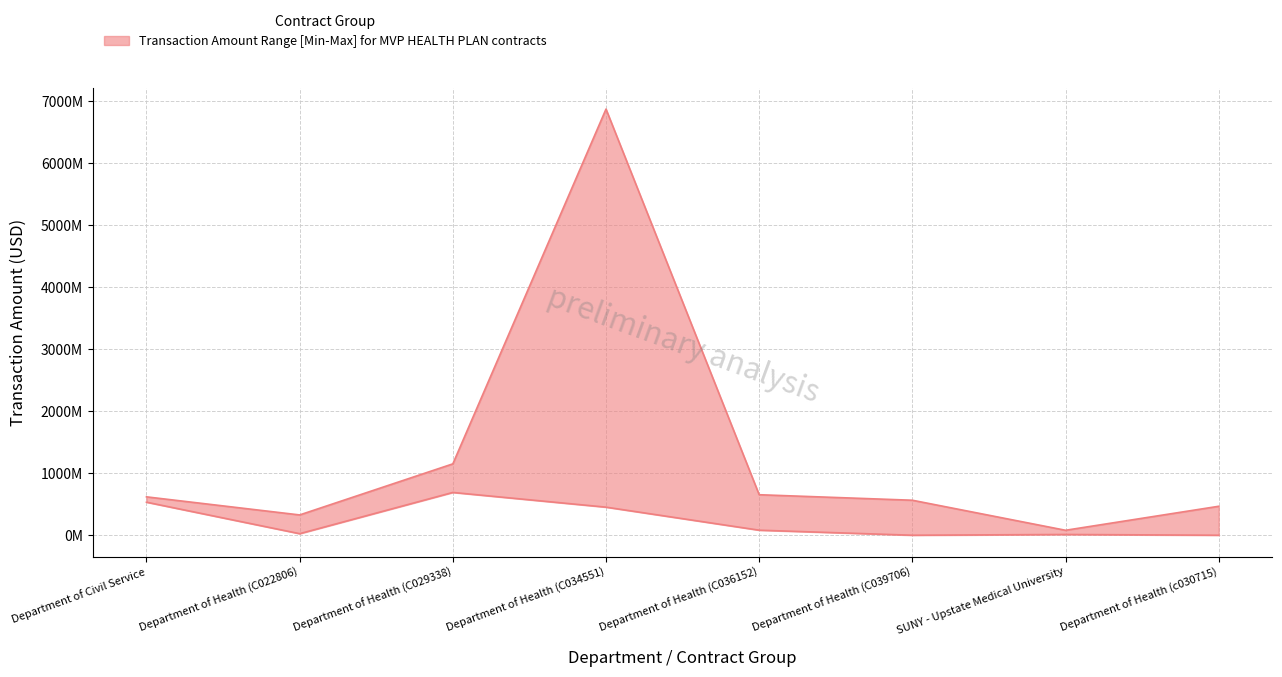

Which series has the largest total across all categories?

upper_bound